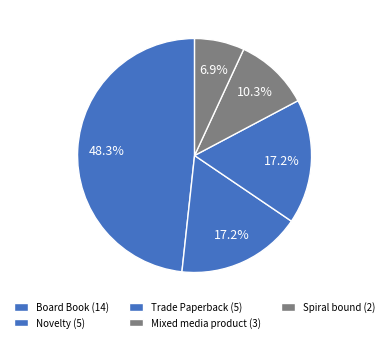

The Novelty slice represents 2% of the pie. True or false?

False